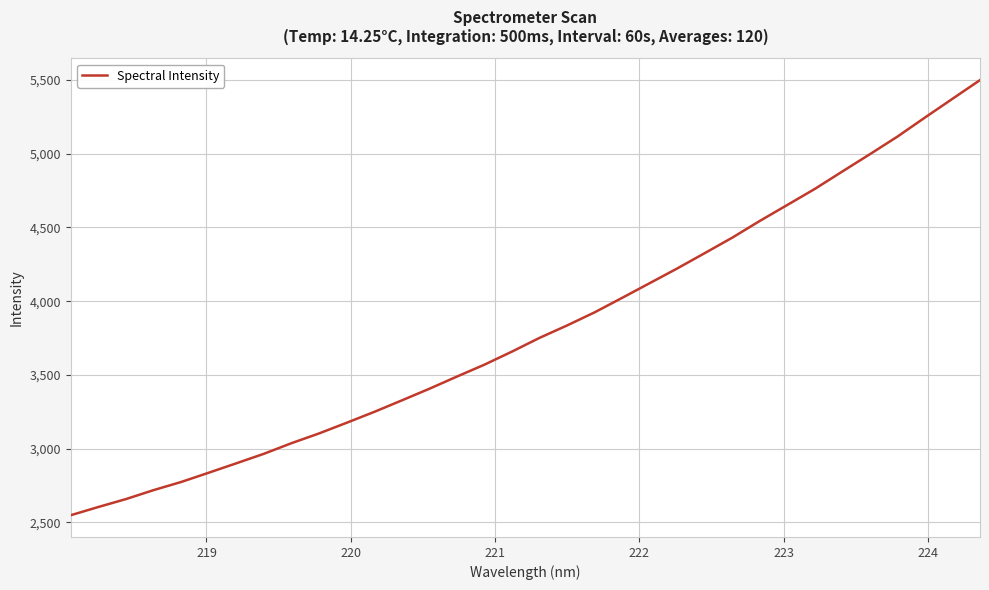

What is the difference between the maximum and minimum values?

2950.4